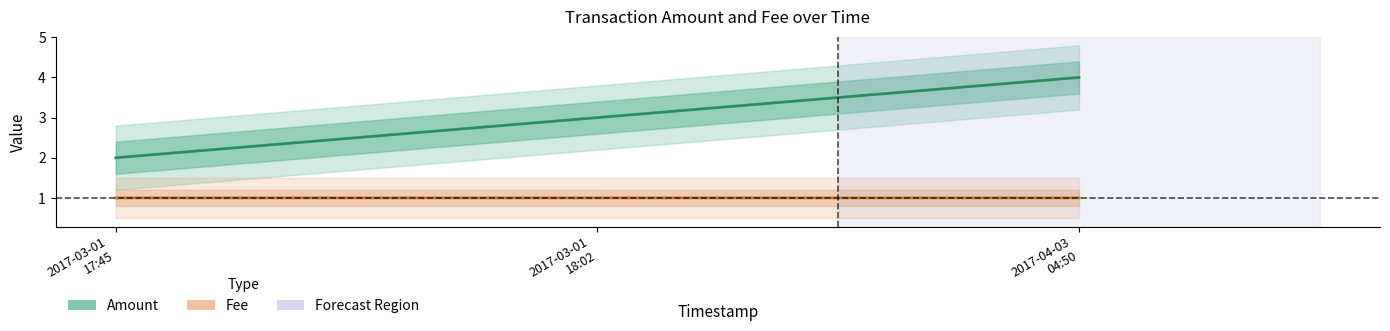

List the series in order of their overall mean, lowest first.

Fee, Amount